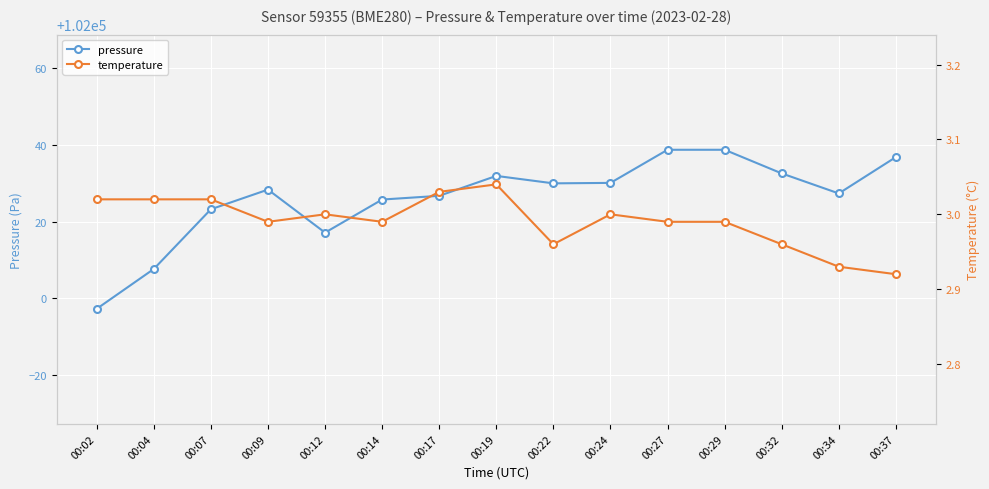

What are all the series names shown in the legend?

pressure, temperature